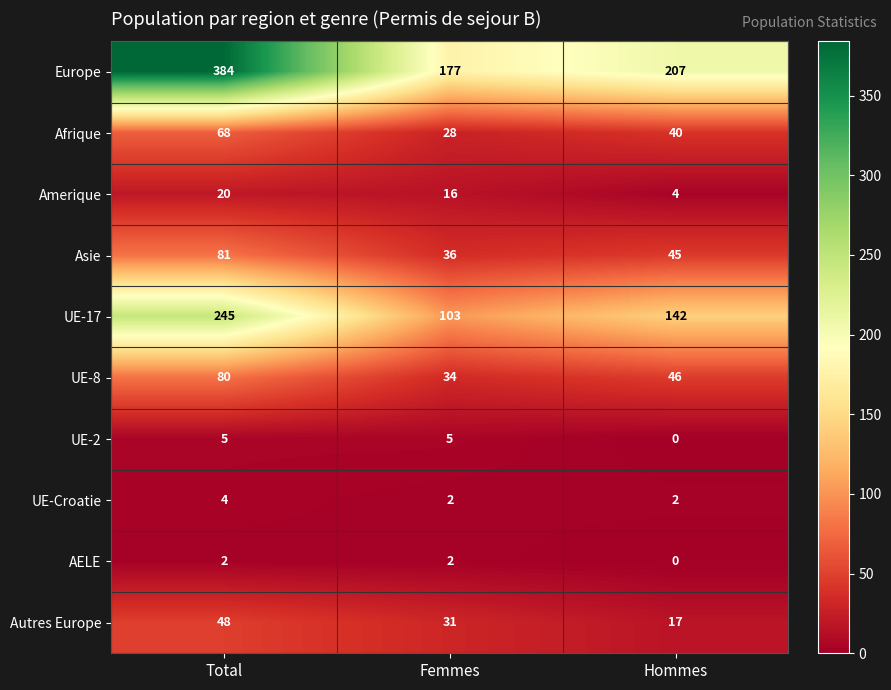

Reading left to right, what are all the values shown in this chart?

Europe: Total=384	Femmes=177	Hommes=207
Afrique: Total=68	Femmes=28	Hommes=40
Amerique: Total=20	Femmes=16	Hommes=4
Asie: Total=81	Femmes=36	Hommes=45
UE-17: Total=245	Femmes=103	Hommes=142
UE-8: Total=80	Femmes=34	Hommes=46
UE-2: Total=5	Femmes=5	Hommes=0
UE-Croatie: Total=4	Femmes=2	Hommes=2
AELE: Total=2	Femmes=2	Hommes=0
Autres Europe: Total=48	Femmes=31	Hommes=17